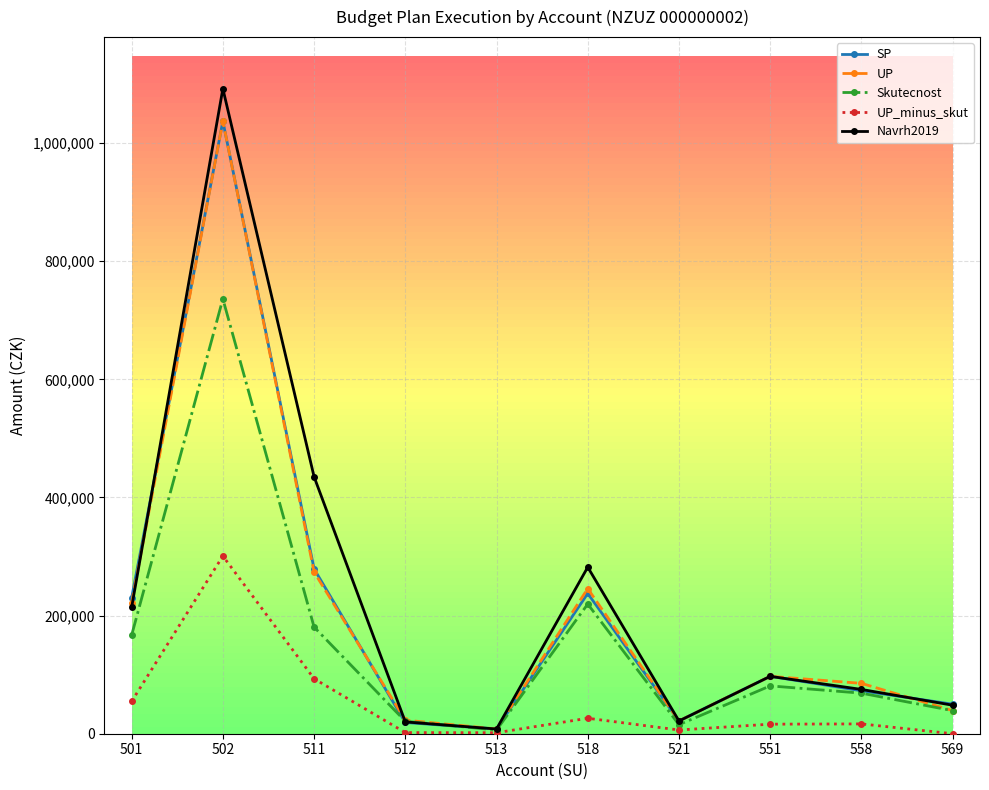

How many lines are shown in the chart?

5